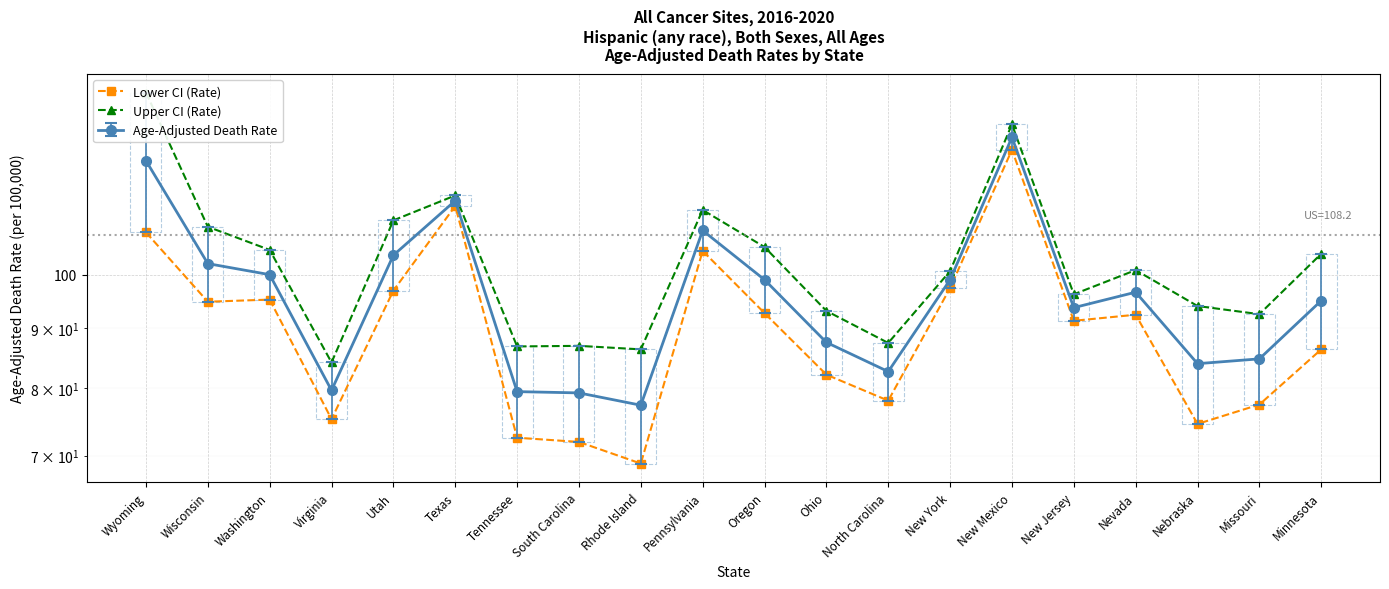

True or false: Upper CI (Rate) has a value of 100.7 at New York.

True